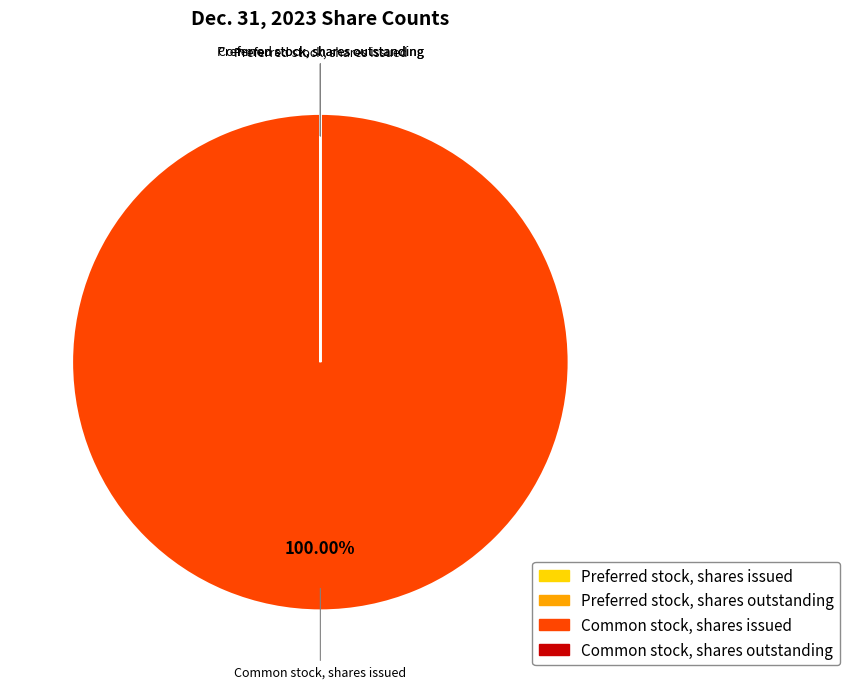

What is the largest slice in the pie chart?

Common stock, shares issued